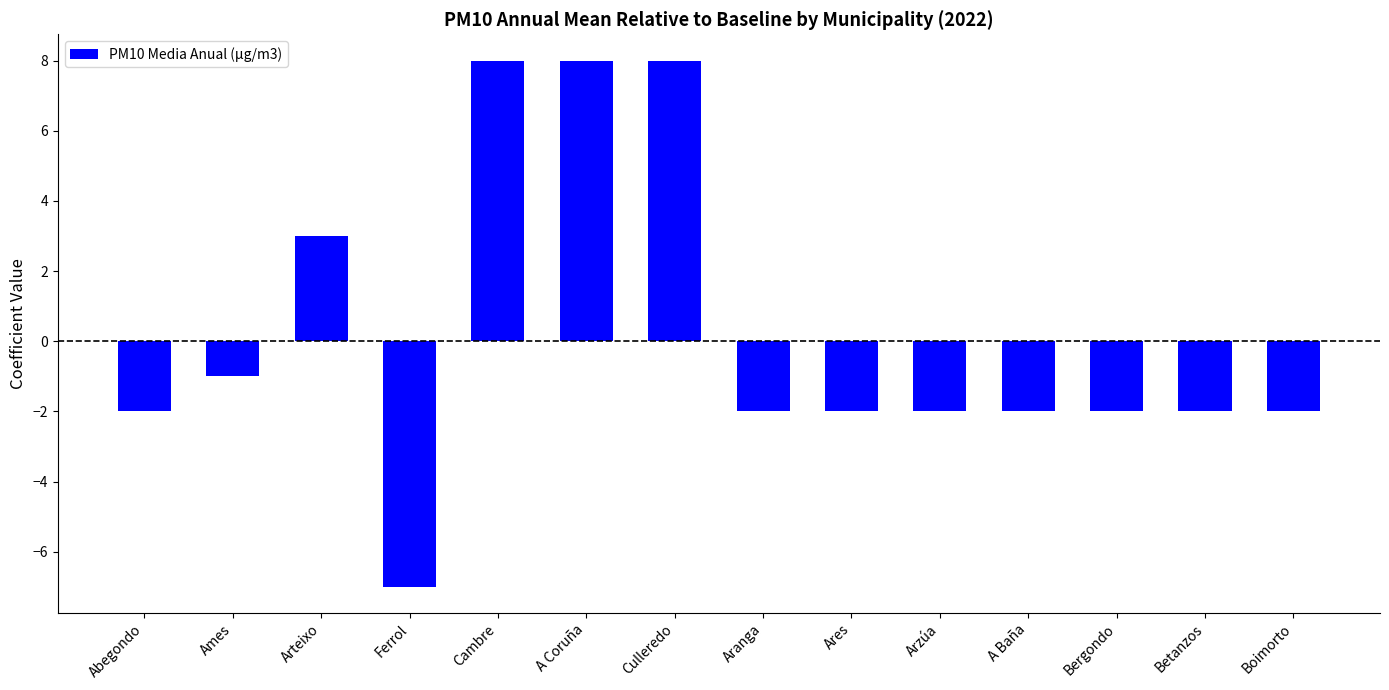

Count the number of values greater than -2.

5